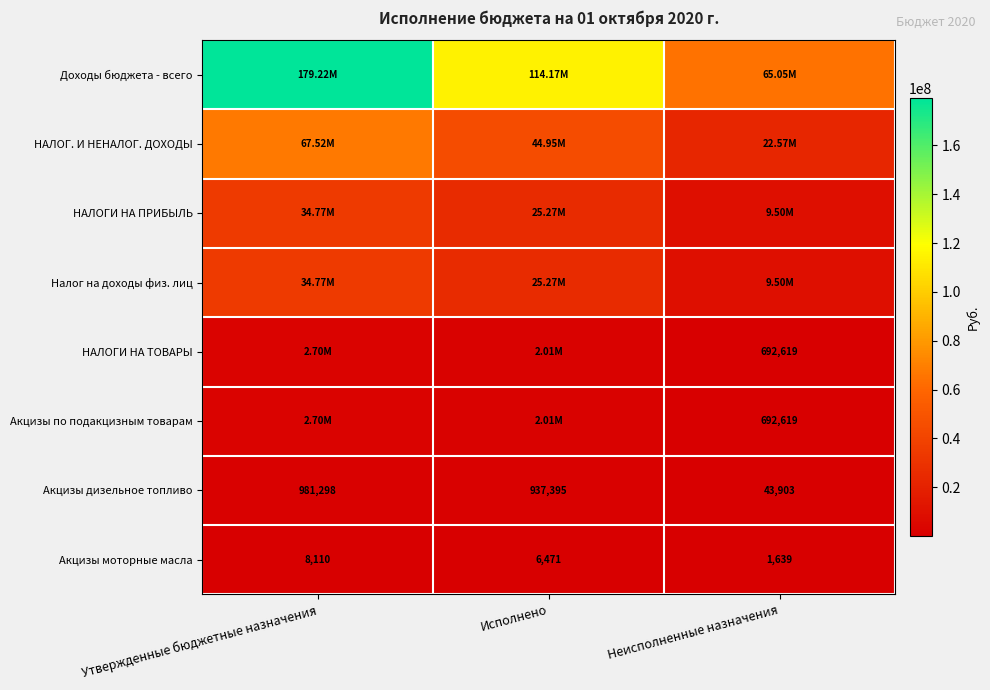

What is the maximum value shown in the chart?

179216050.2